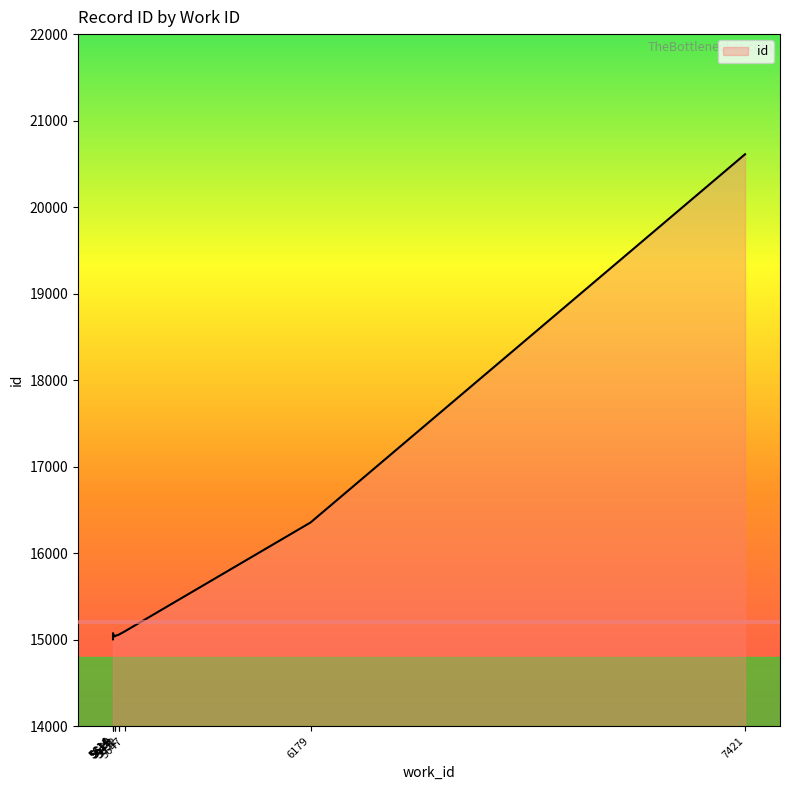

What is the approximate value at 5647, to the nearest 50?

15100